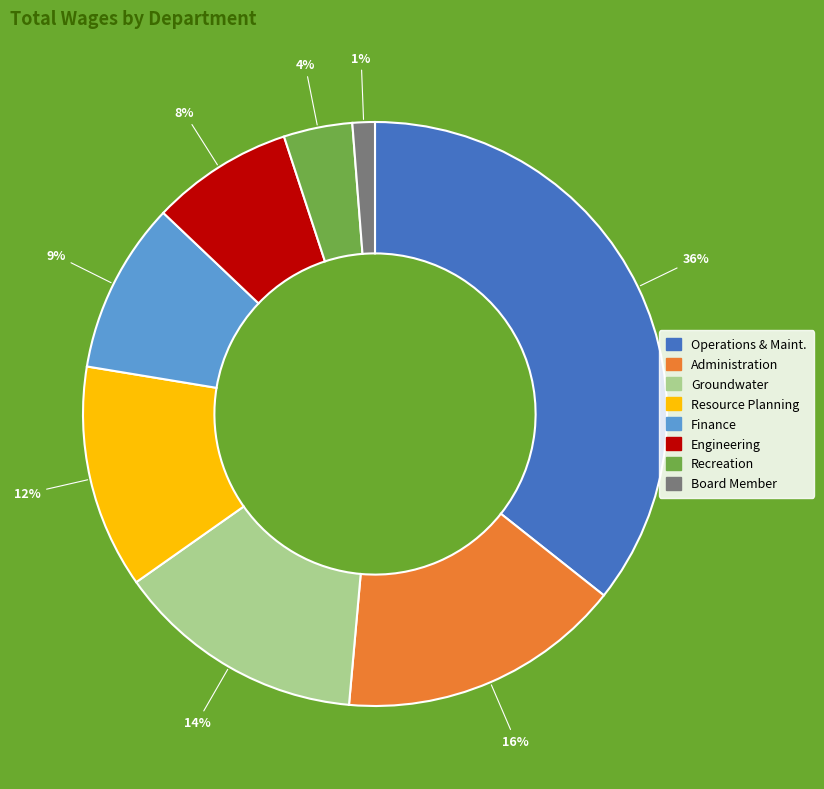

To the nearest percent, what is the average slice percentage?

12%